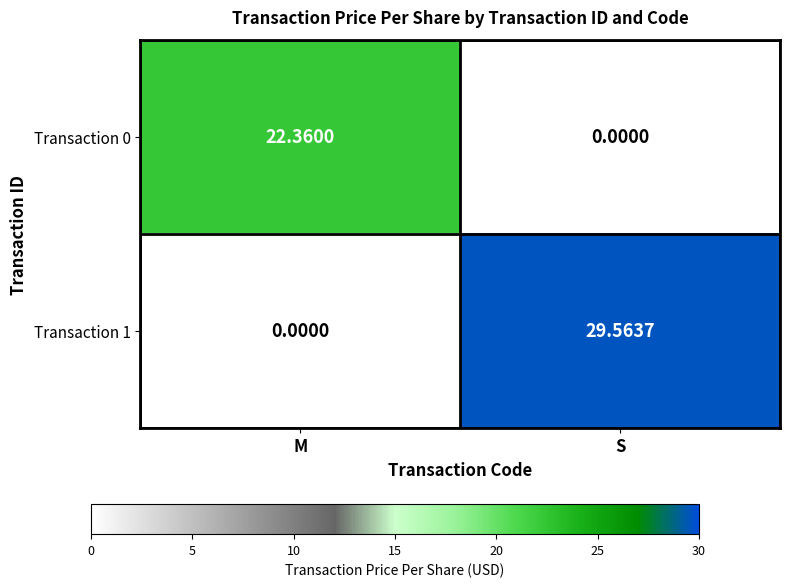

List the series in order of their peak value, highest first.

Transaction 1, Transaction 0